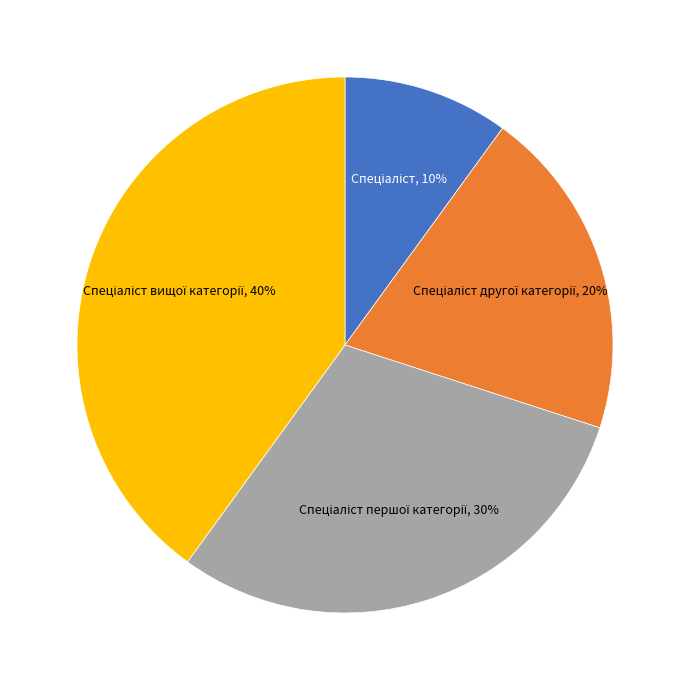

Is there a majority slice in this chart?

No